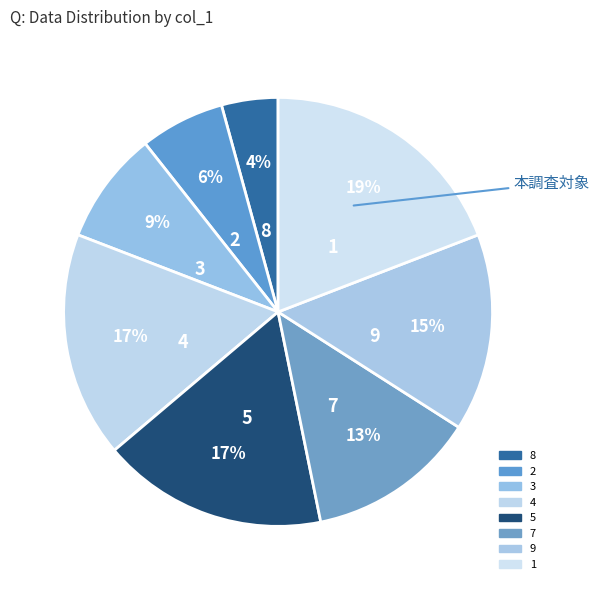

Is there any slice that represents more than half of the pie?

No